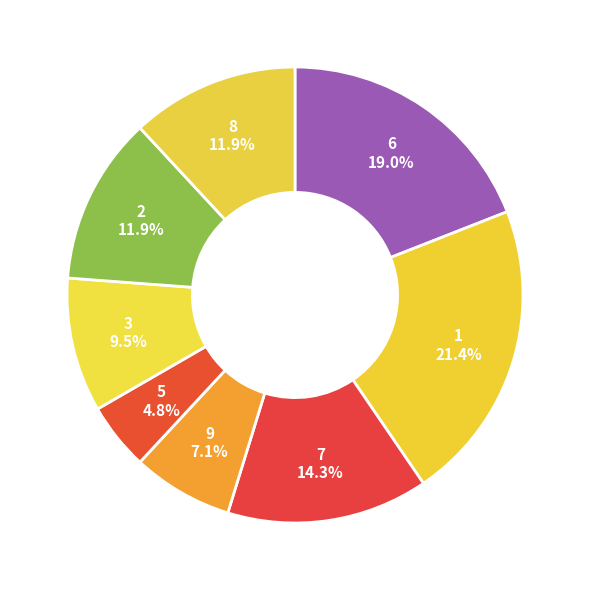

How many slices are in this pie chart?

8